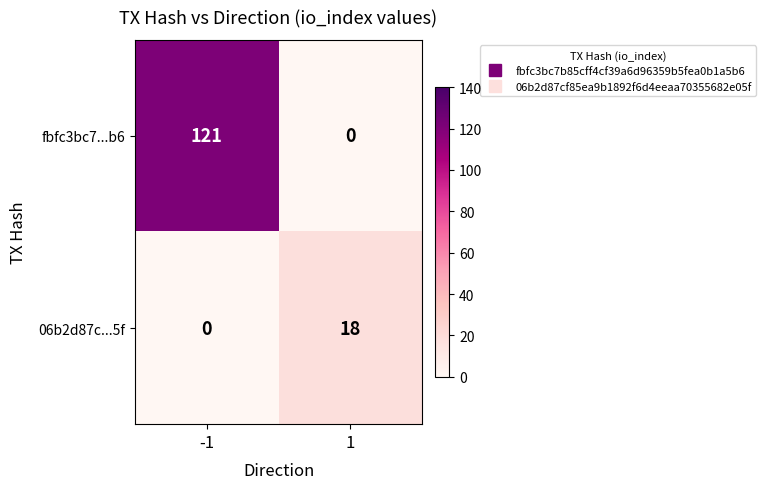

Which series has the widest spread of values?

fbfc3bc7...b6